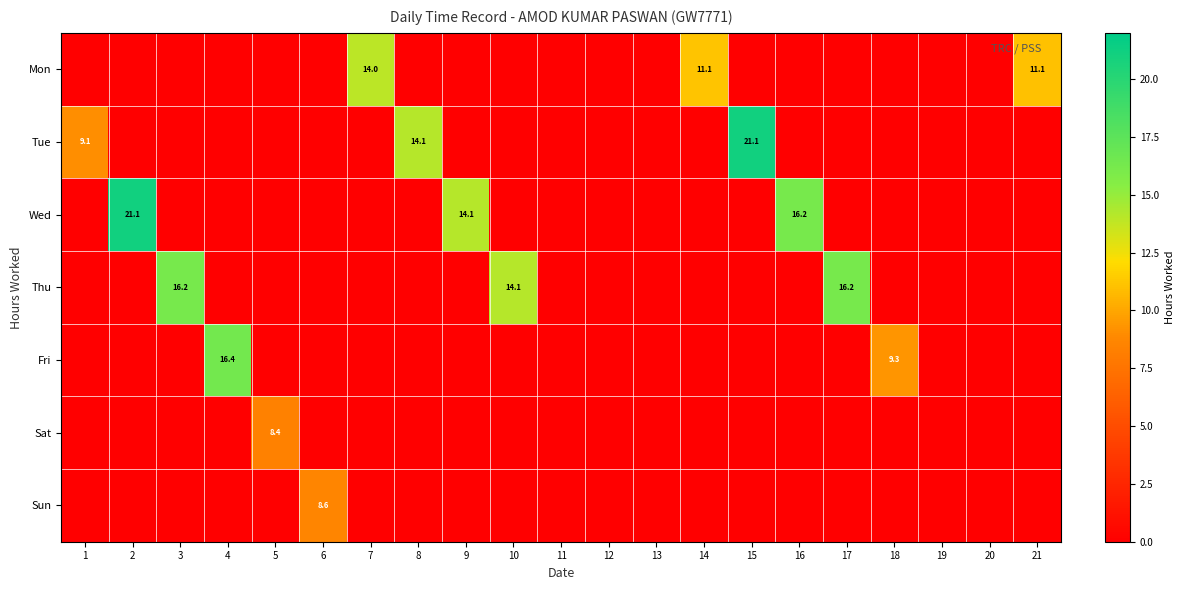

Is it true that Tue equals 32.3 at 15?

False